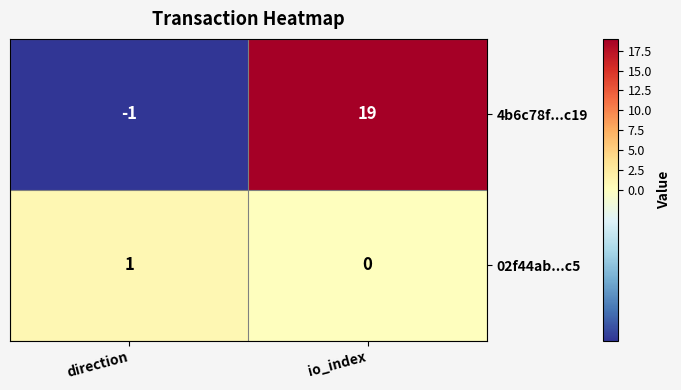

Where is 02f44ab...c5 nearest to the value 0?

io_index